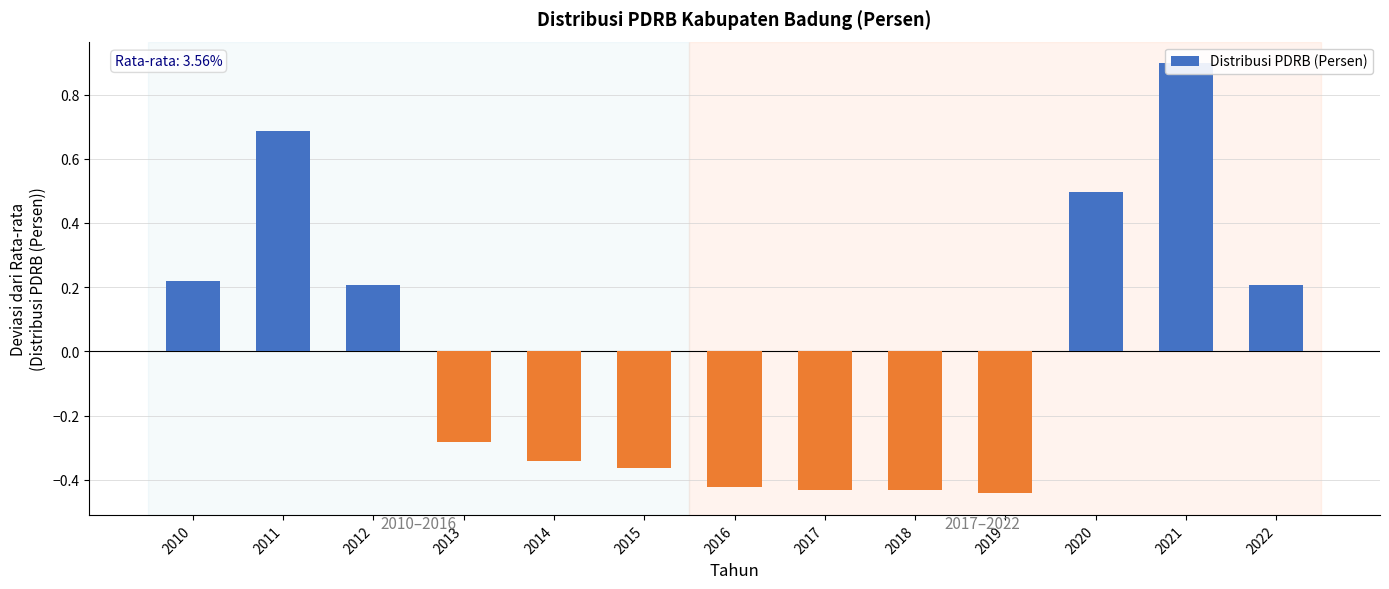

What value does the data have at 2012?

0.2